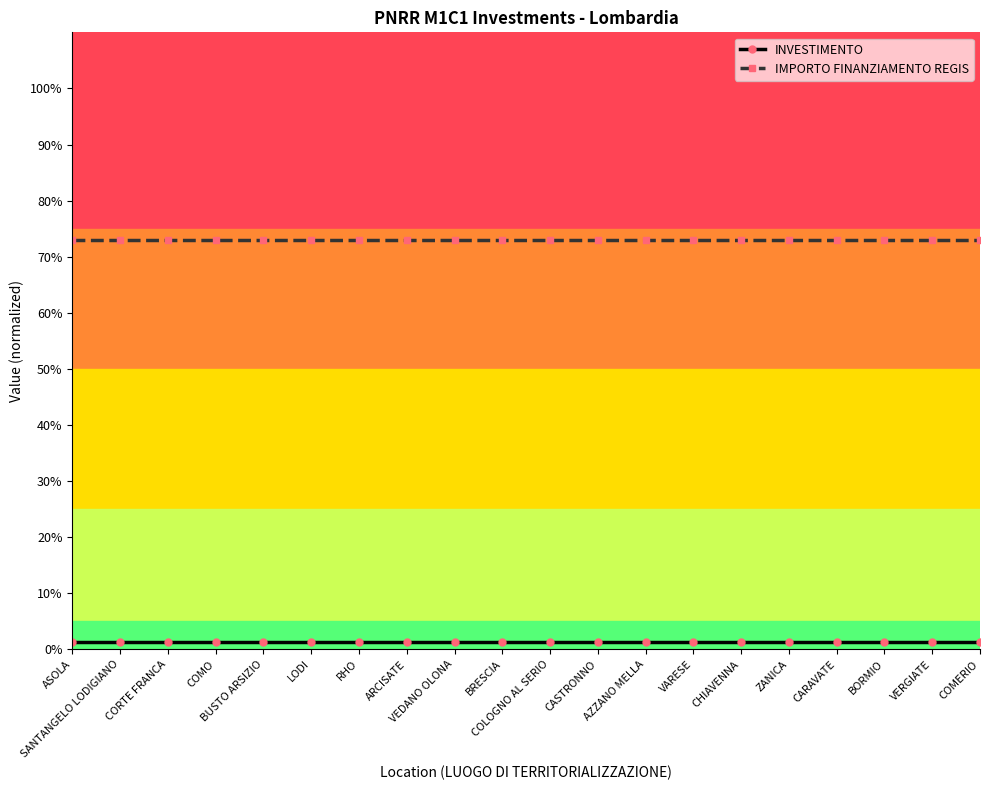

List the series in order of their overall mean, lowest first.

INVESTIMENTO, IMPORTO FINANZIAMENTO REGIS